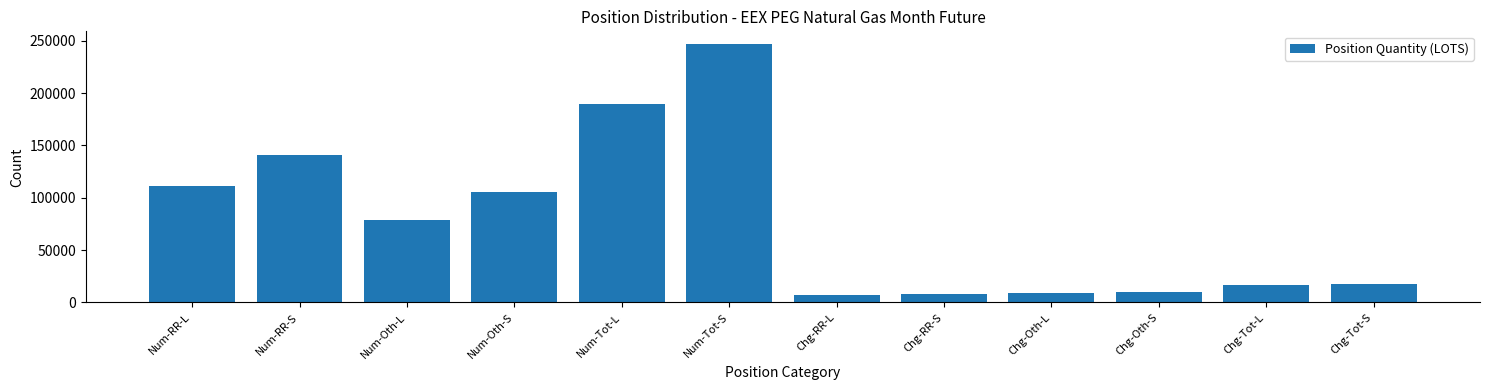

The chart shows a value of 16579 at Chg-Tot-L. True or false?

True